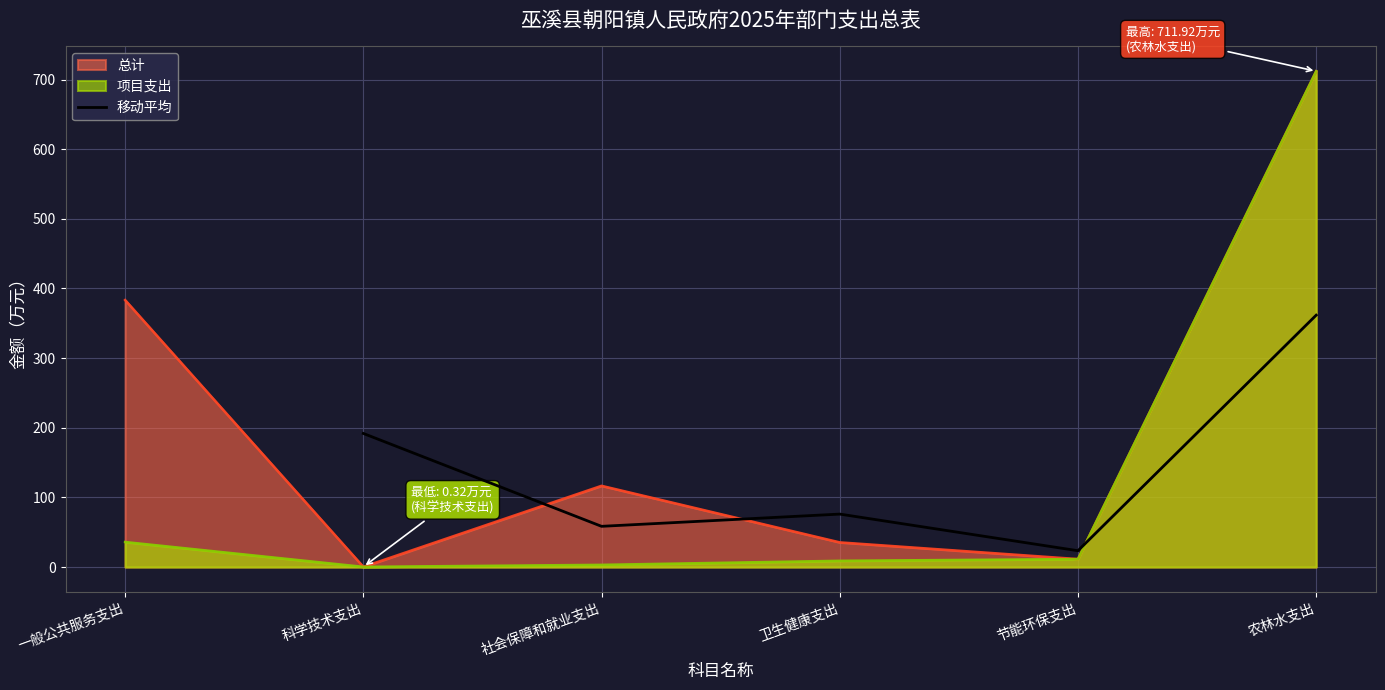

Does the chart have visible grid lines?

Yes